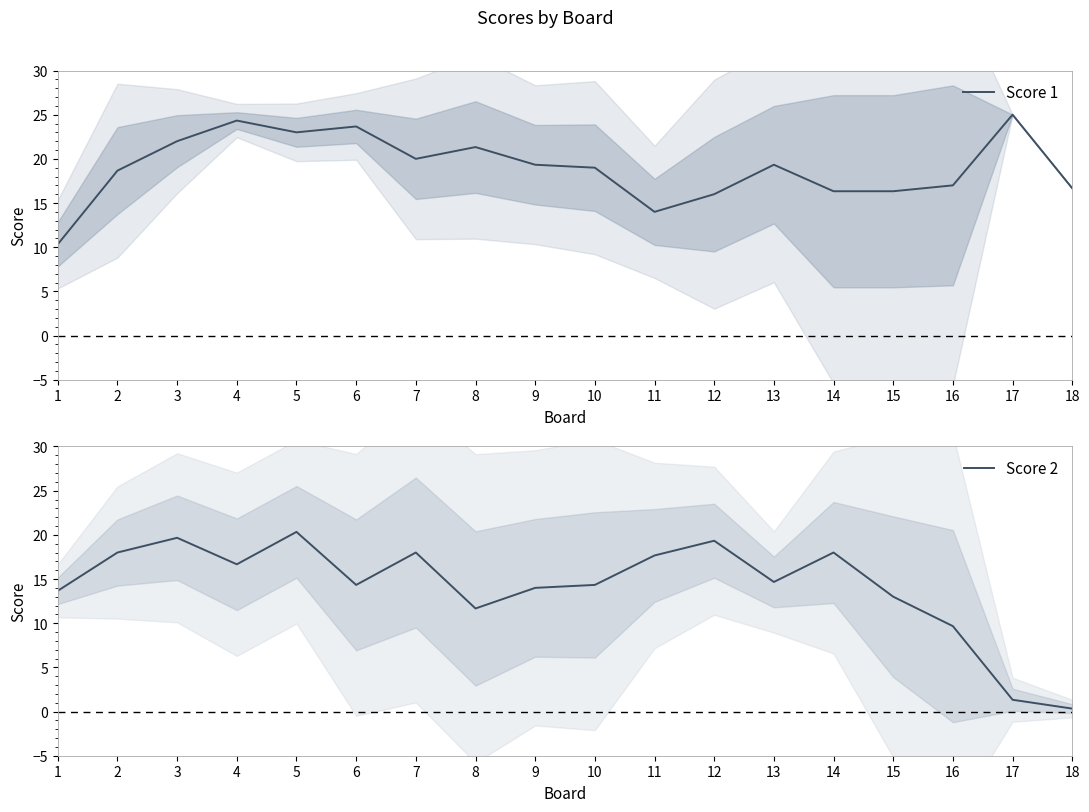

Which series changed the most between 5 and 17?

Score 2